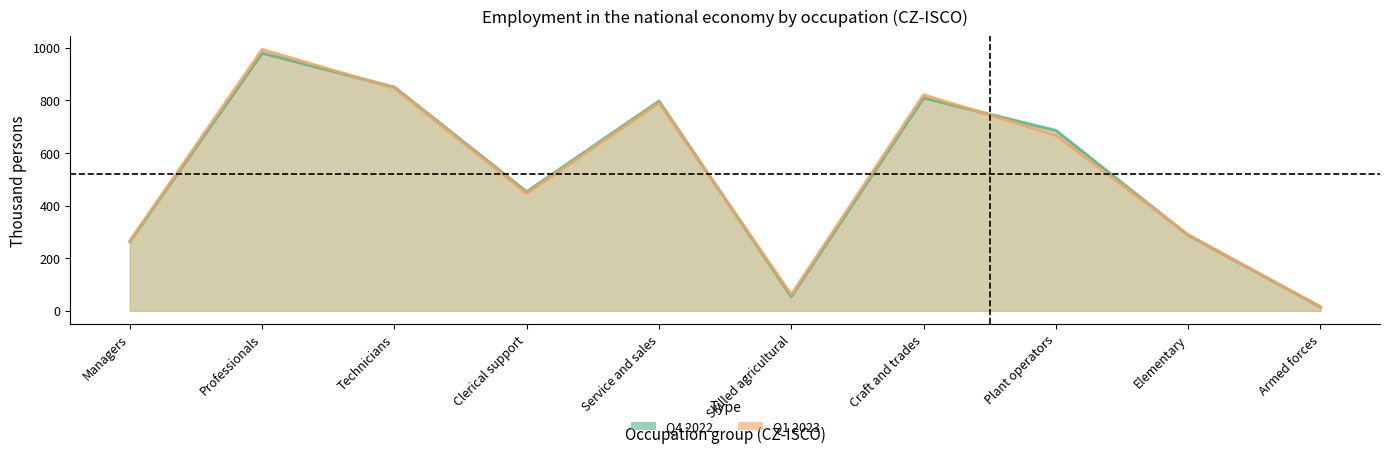

Rank the series by their average value, from highest to lowest.

Q1 2023, Q4 2022